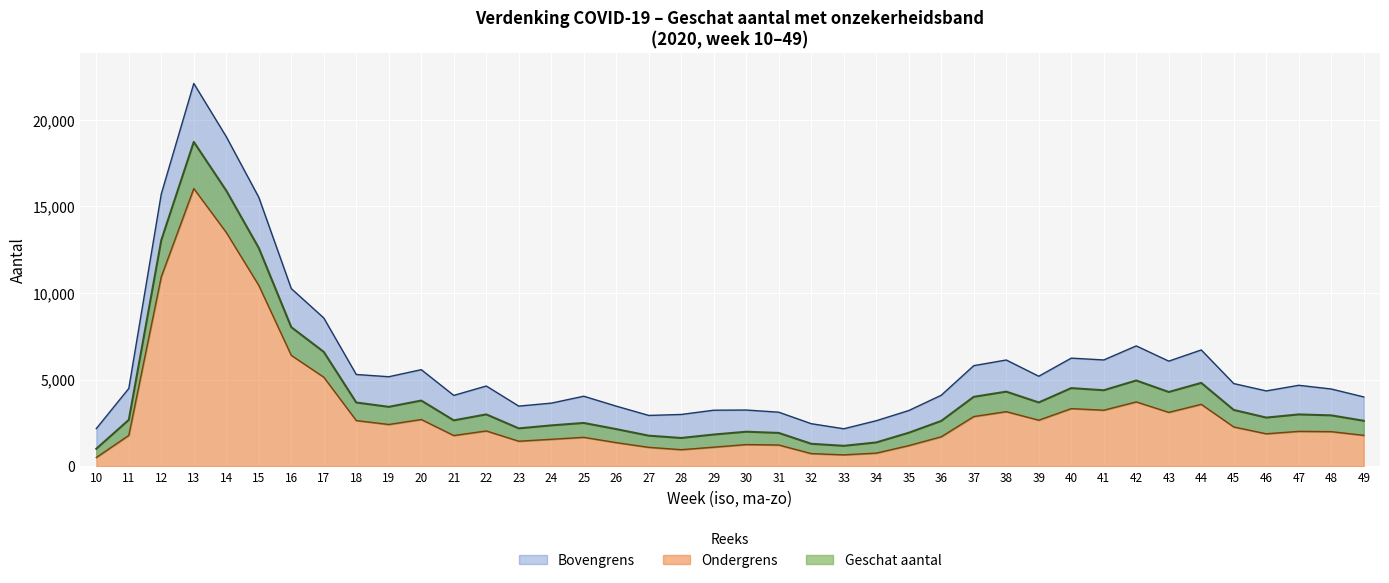

What is the average value of the Ondergrens series?

3213